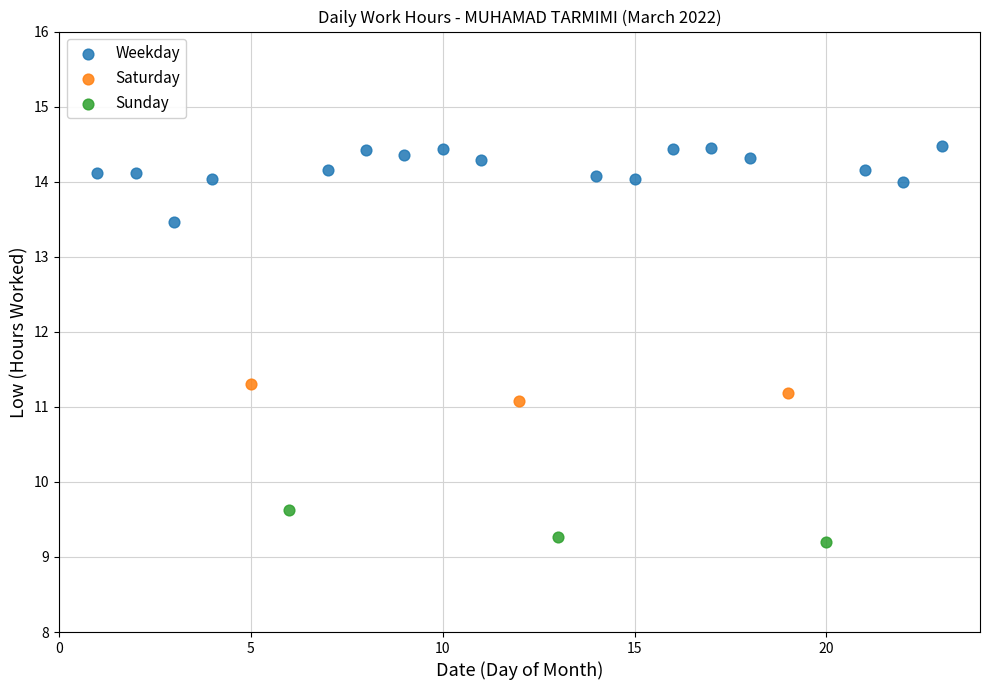

Which series contains the lowest Y value?

Sunday